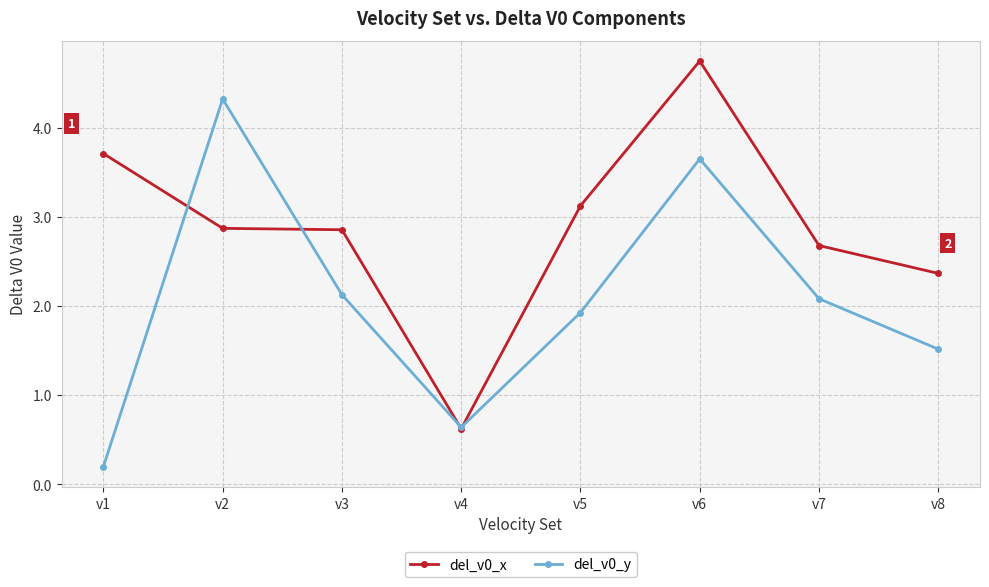

After their last crossing, which series has the higher values: del_v0_y or del_v0_x?

del_v0_x